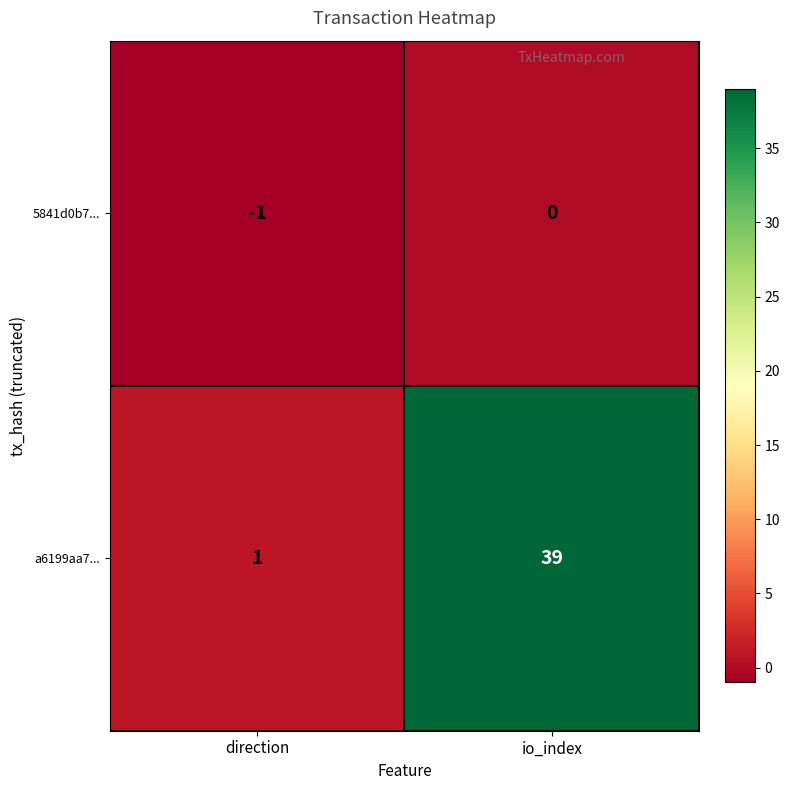

What is the maximum value for a6199aa7...?

39